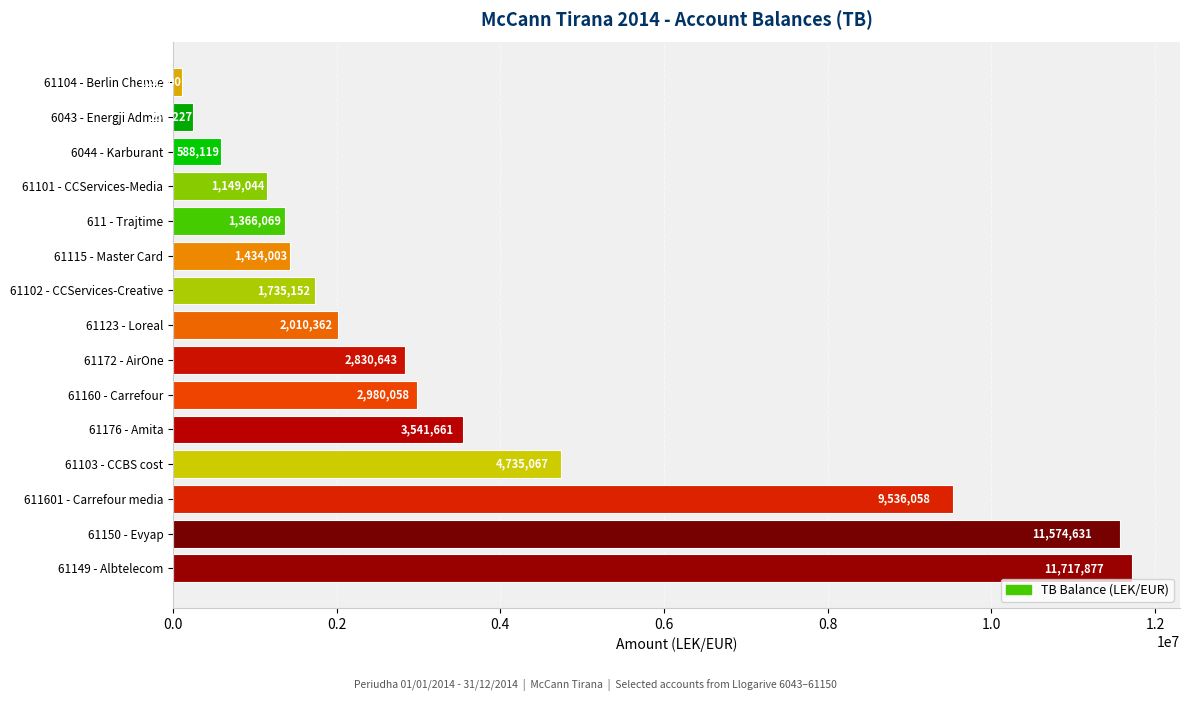

List the labels in order of value, smallest first.

61104 - Berlin Chemie, 6043 - Energji Admin, 6044 - Karburant, 61101 - CCServices-Media, 611 - Trajtime, 61115 - Master Card, 61102 - CCServices-Creative, 61123 - Loreal, 61172 - AirOne, 61160 - Carrefour, 61176 - Amita, 61103 - CCBS cost, 611601 - Carrefour media, 61150 - Evyap, 61149 - Albtelecom